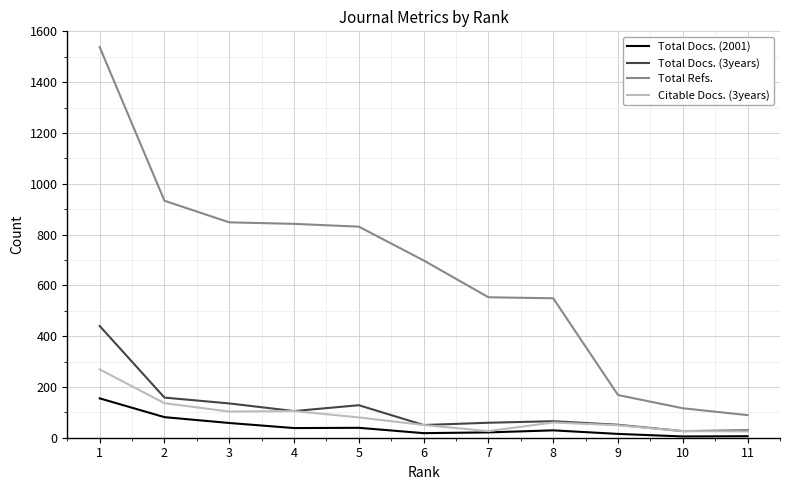

What is the greatest value displayed?

1538